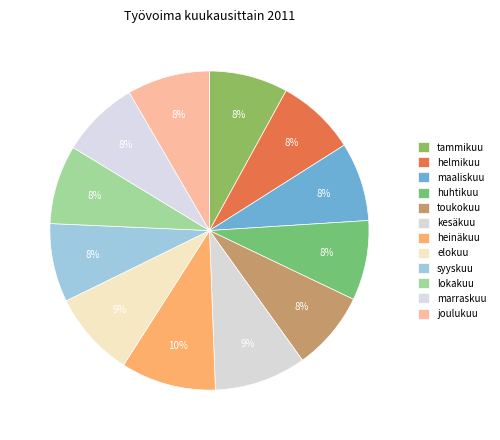

Is the sum of helmikuu and heinäkuu greater than half?

No